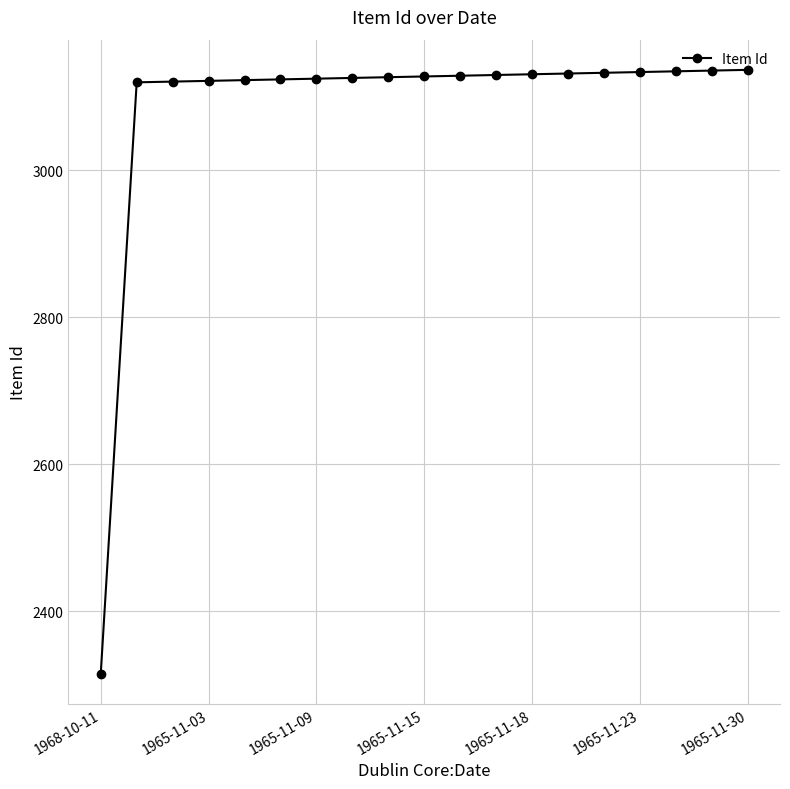

What is the average value?

3086